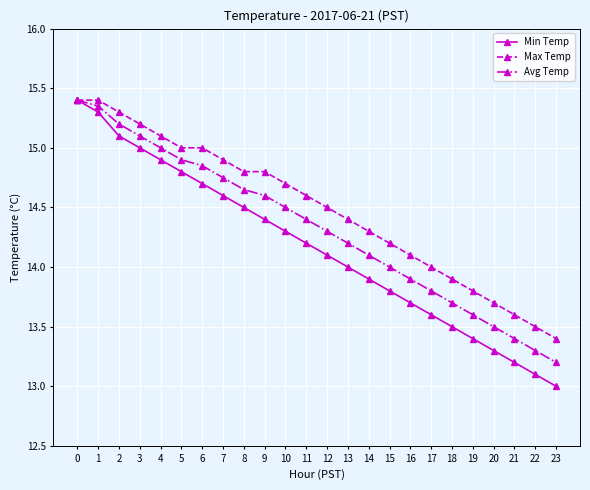

Which category has the lowest value in the Max Temp series?

23